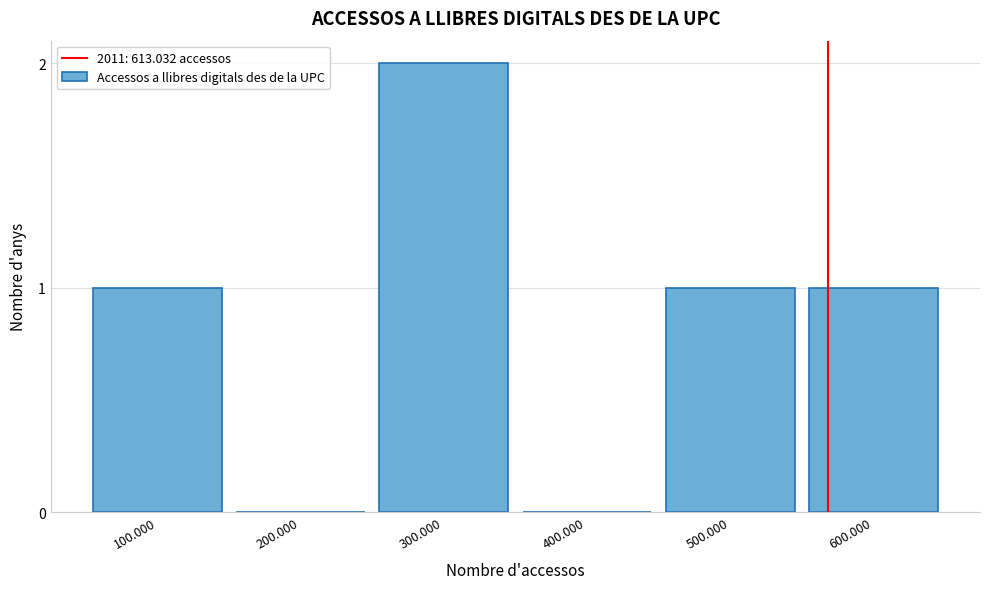

Reading left to right, list all the values displayed in this chart.

100.000=1	200.000=0	300.000=2	400.000=0	500.000=1	600.000=1